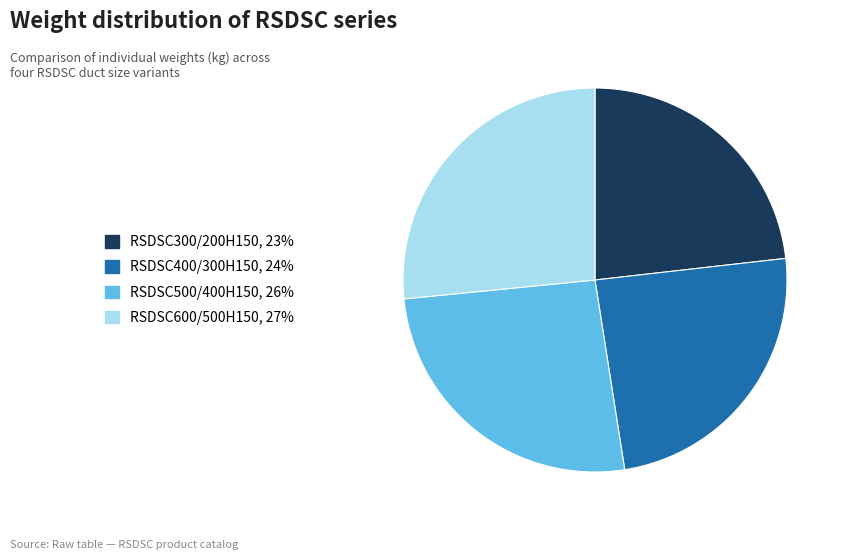

What is the ratio of the value at RSDSC400/300H150 to the value at RSDSC500/400H150?

0.9